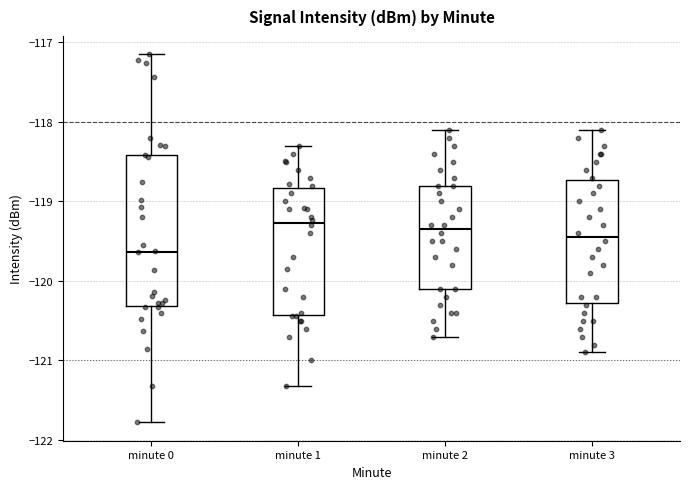

Reading left to right, transcribe this box plot: for each box, give where its median line is, the range the box spans, and where its two whiskers end, as read against the y-axis. The values are not printed on the chart, so give them approximately, as read against the axis.

minute 0: median -119.6, box -120.3 to -118.4, whiskers -121.8 to -117.1
minute 1: median -119.3, box -120.4 to -118.8, whiskers -121.3 to -118.3
minute 2: median -119.3, box -120.1 to -118.8, whiskers -120.7 to -118.1
minute 3: median -119.4, box -120.3 to -118.7, whiskers -120.9 to -118.1